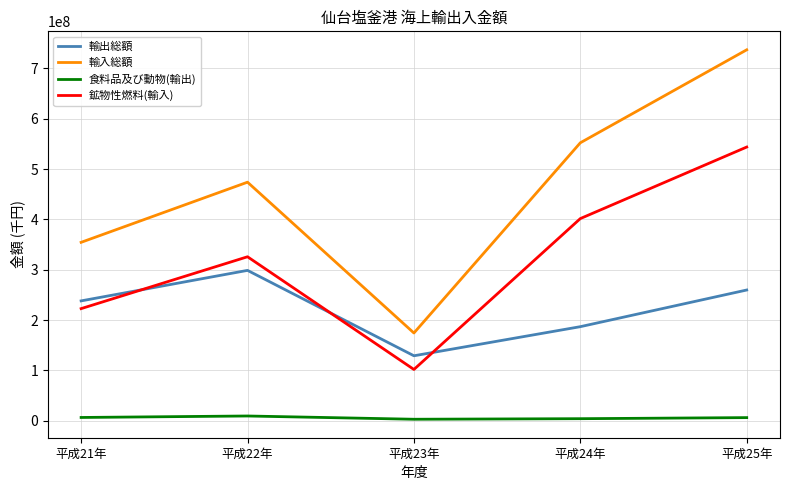

Is the value of 輸入総額 at 平成25年 greater than the value of 輸出総額 at 平成21年?

Yes